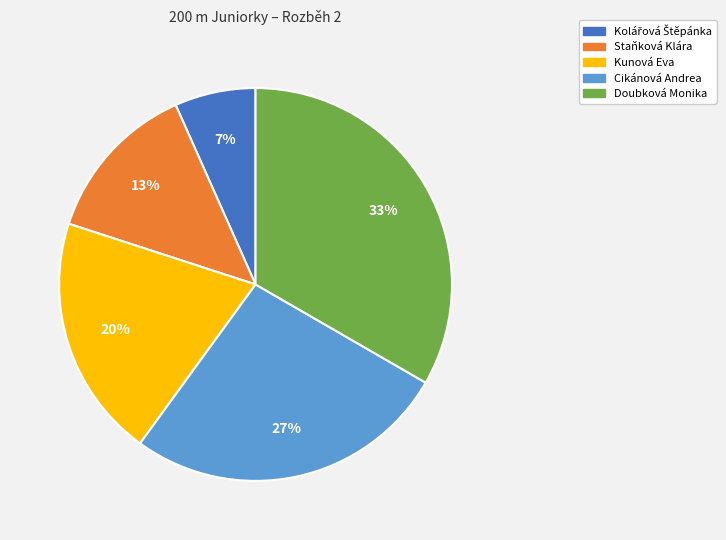

Count the number of slices in the pie.

5